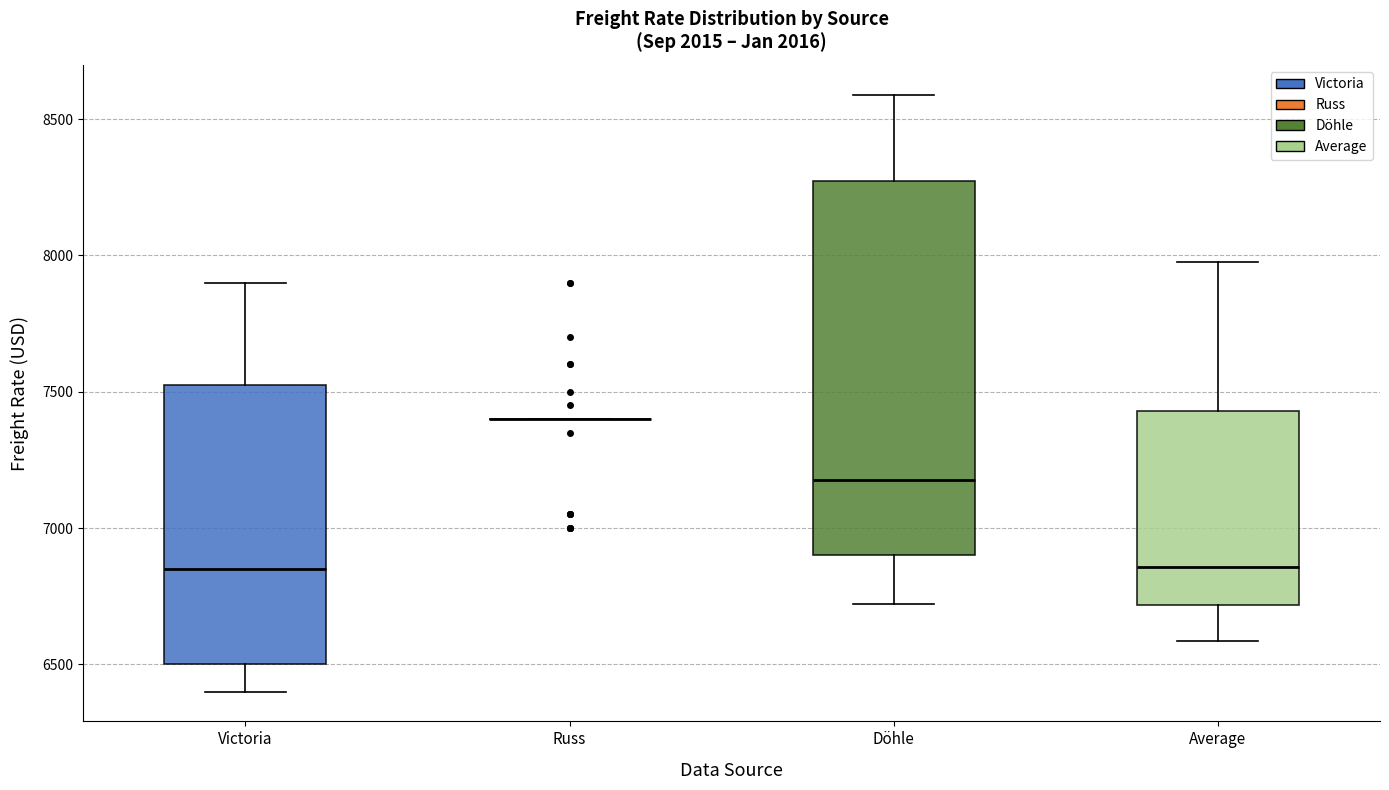

Reading left to right, transcribe this box plot: for each box, give where its median line is, the range the box spans, and where its two whiskers end, as read against the y-axis. The values are not printed on the chart, so give them approximately, as read against the axis.

Victoria: median 6850, box 6500 to 7550, whiskers 6400 to 7900
Russ: box collapsed to a line at 7400, whiskers 7400 to 7400
Döhle: median 7200, box 6900 to 8300, whiskers 6700 to 8600
Average: median 6850, box 6700 to 7450, whiskers 6600 to 8000